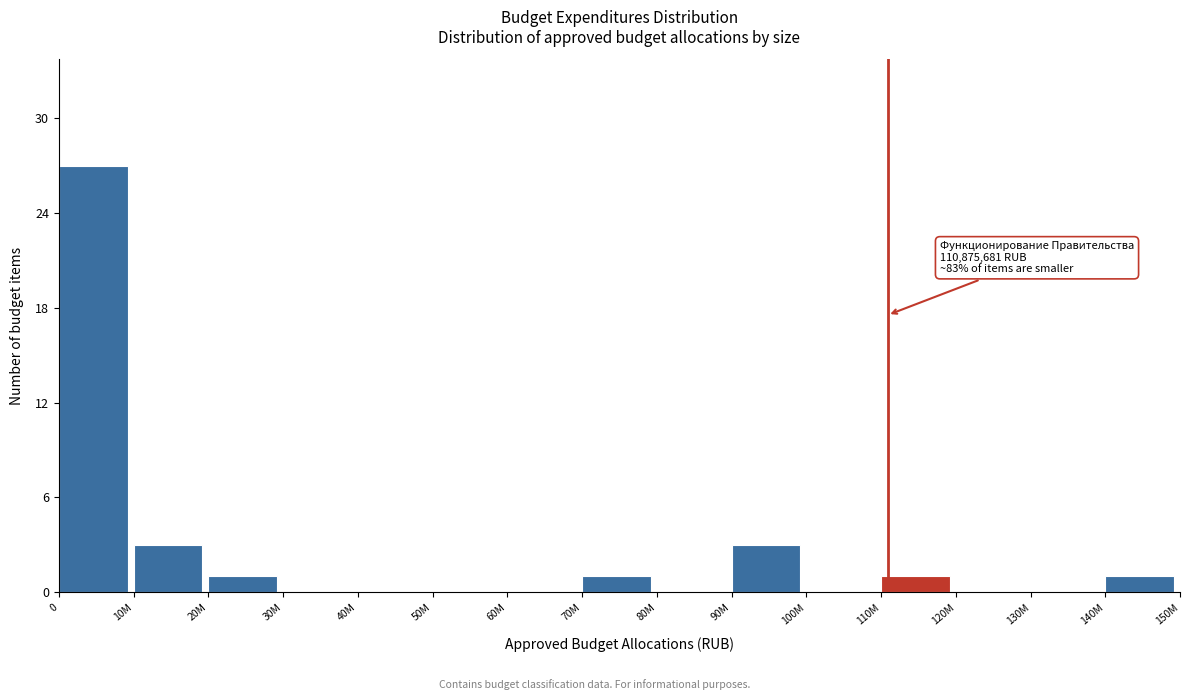

Reading left to right, list all the values displayed in this chart.

0=27	10M=3	20M=1	30M=0	40M=0	50M=0	60M=0	70M=1	80M=0	90M=3	100M=0	110M=1	120M=0	130M=0	140M=1